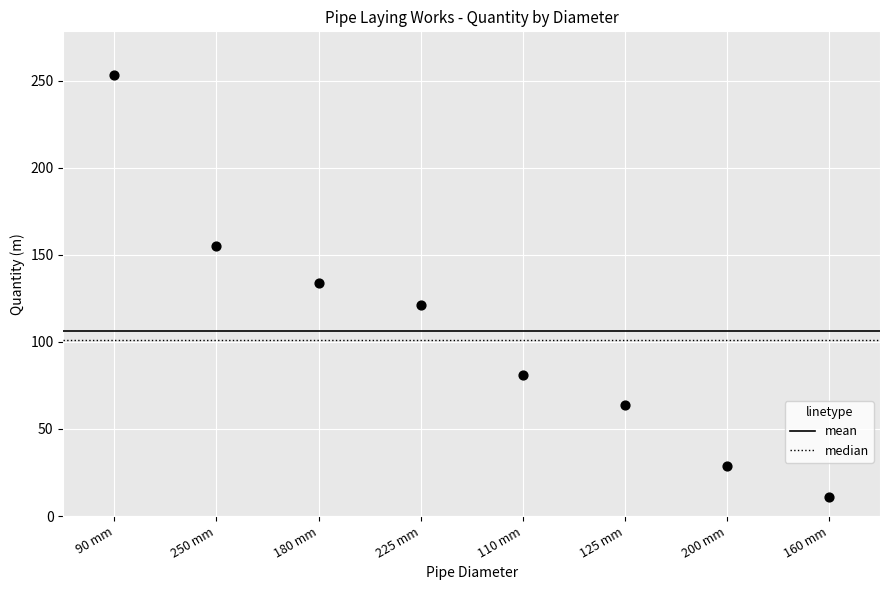

What is the average Y value?

106